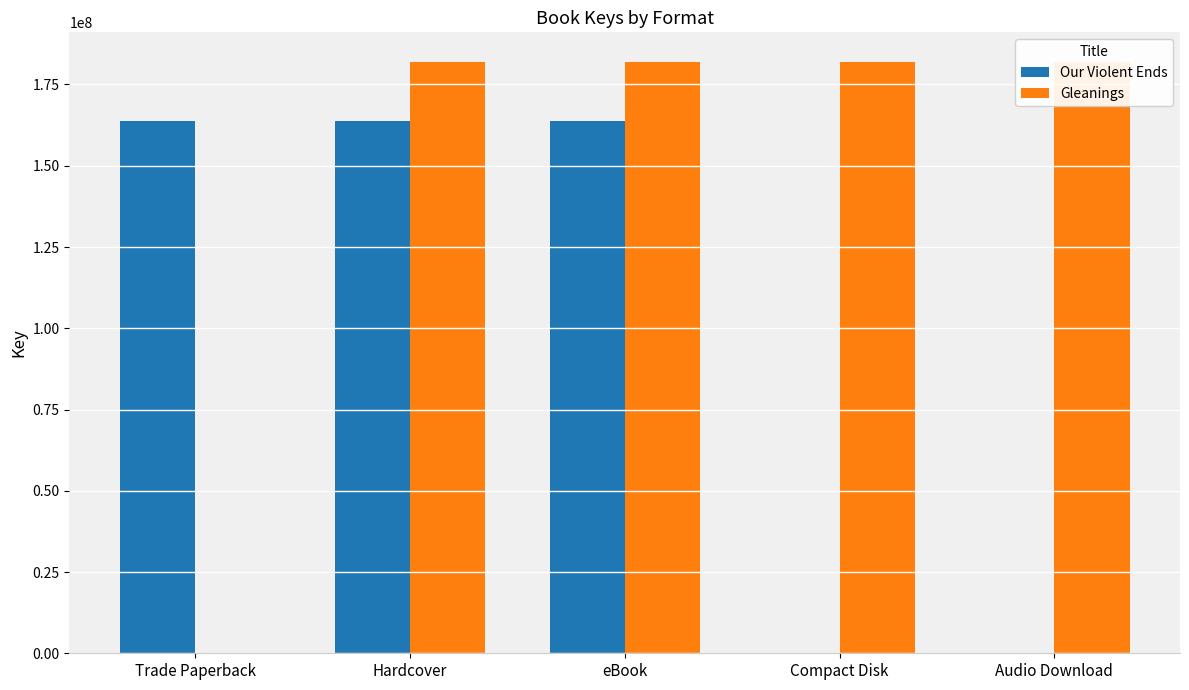

Between eBook and Trade Paperback, which is larger?

eBook